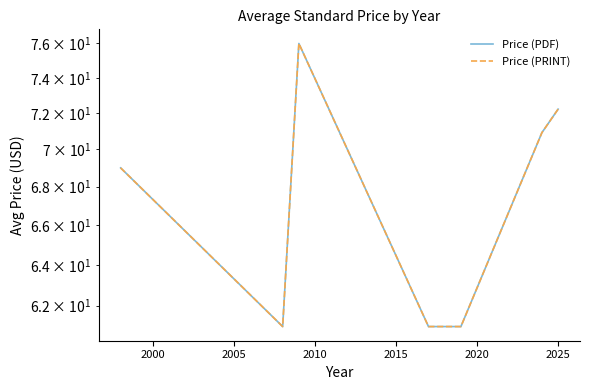

True or false: Price (PRINT) and Price (PDF) intersect in this chart.

False